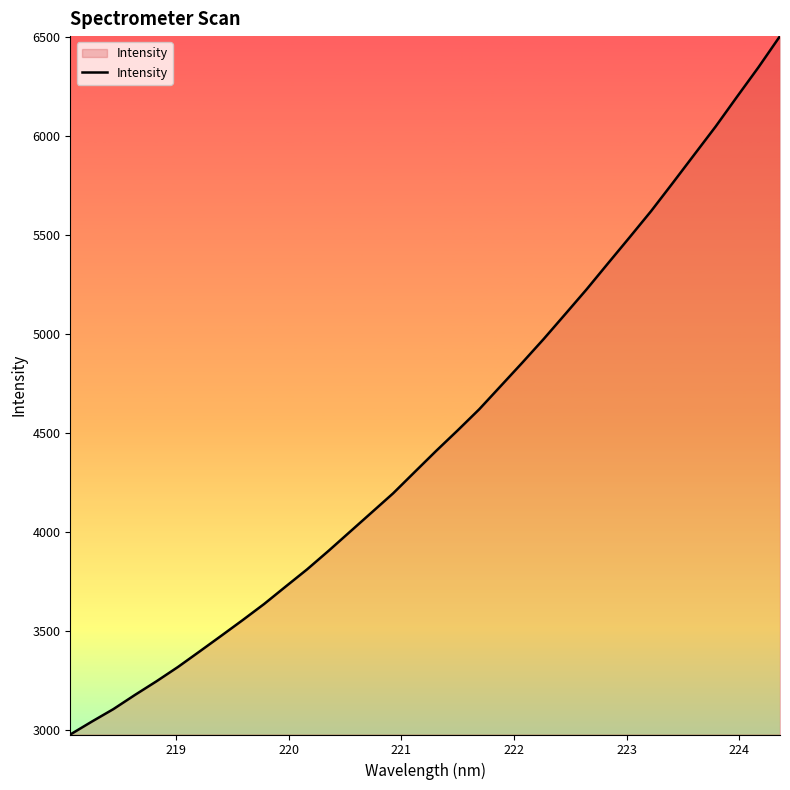

Does the chart display data point markers on the line(s)?

No